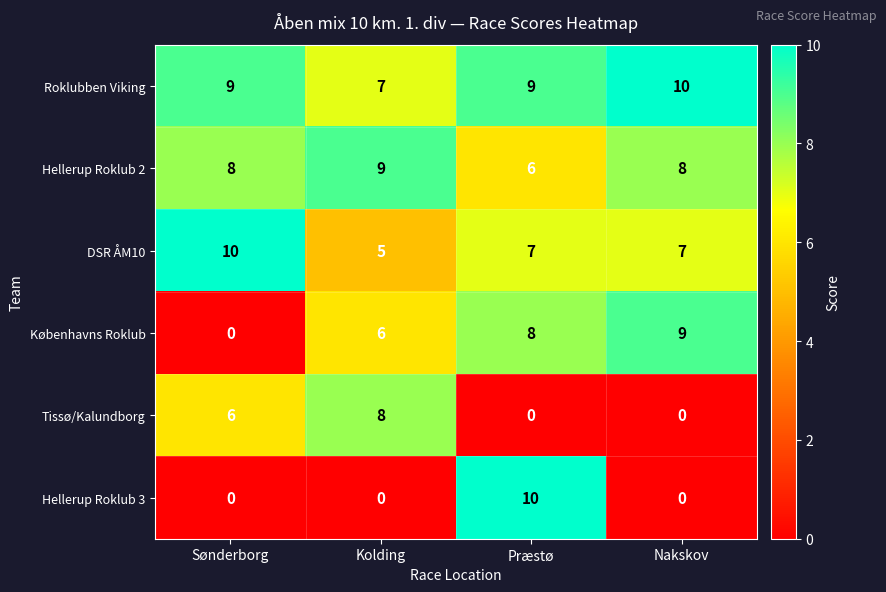

What is the average value of the Tissø/Kalundborg series?

4